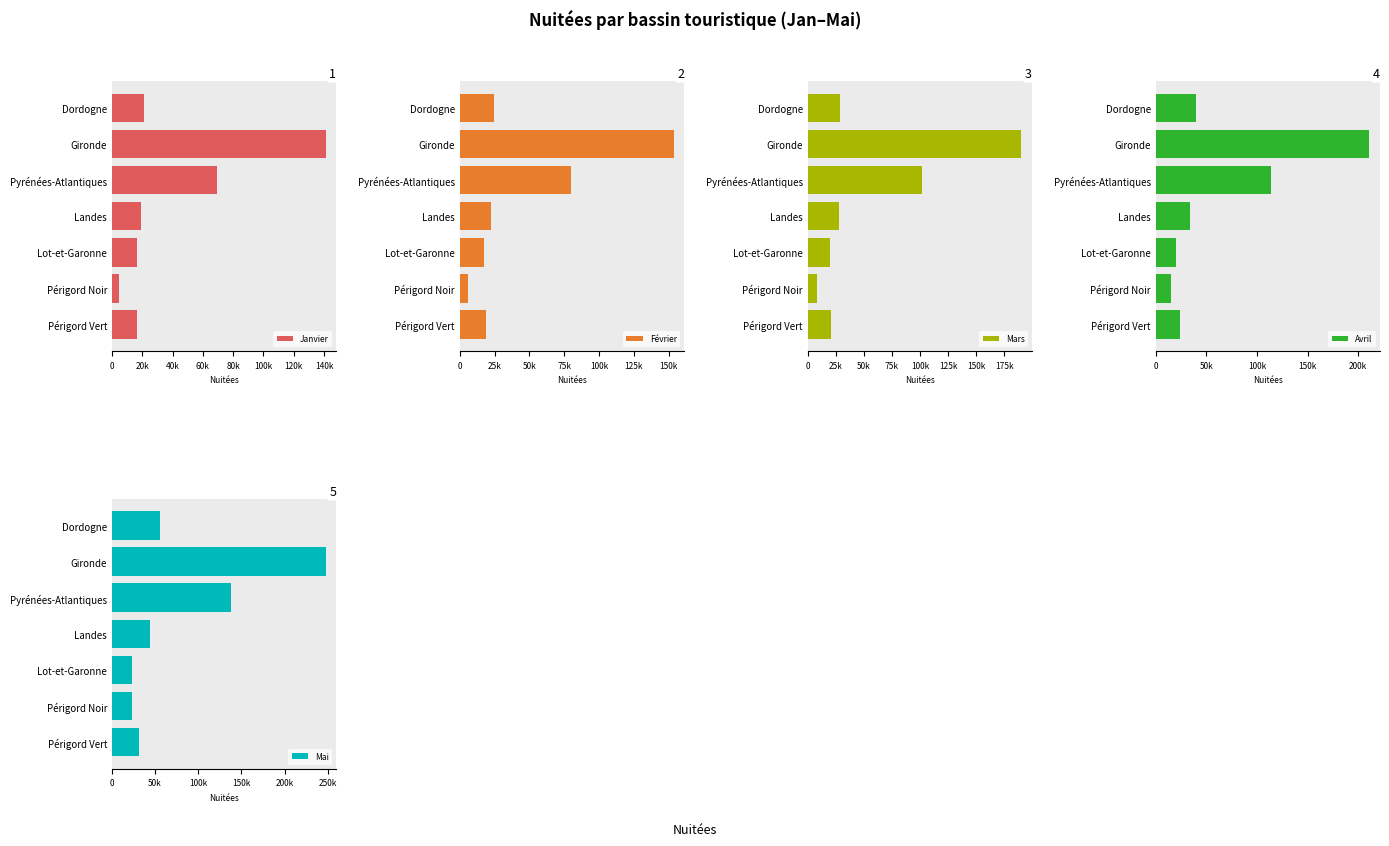

What are all the series names shown in the legend?

Janvier, Février, Mars, Avril, Mai